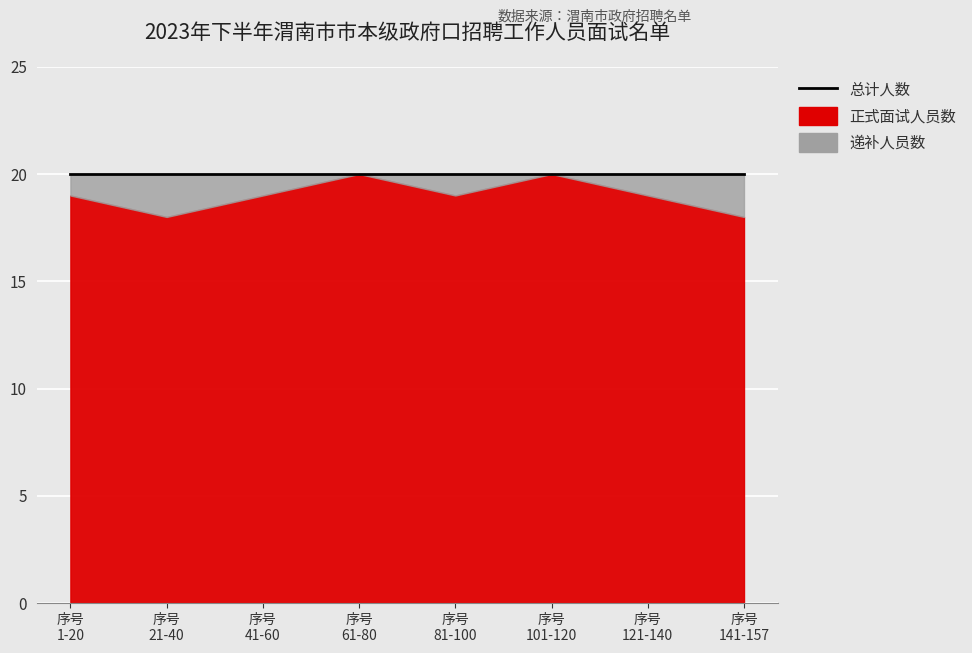

What position from the left is 41-60?

3